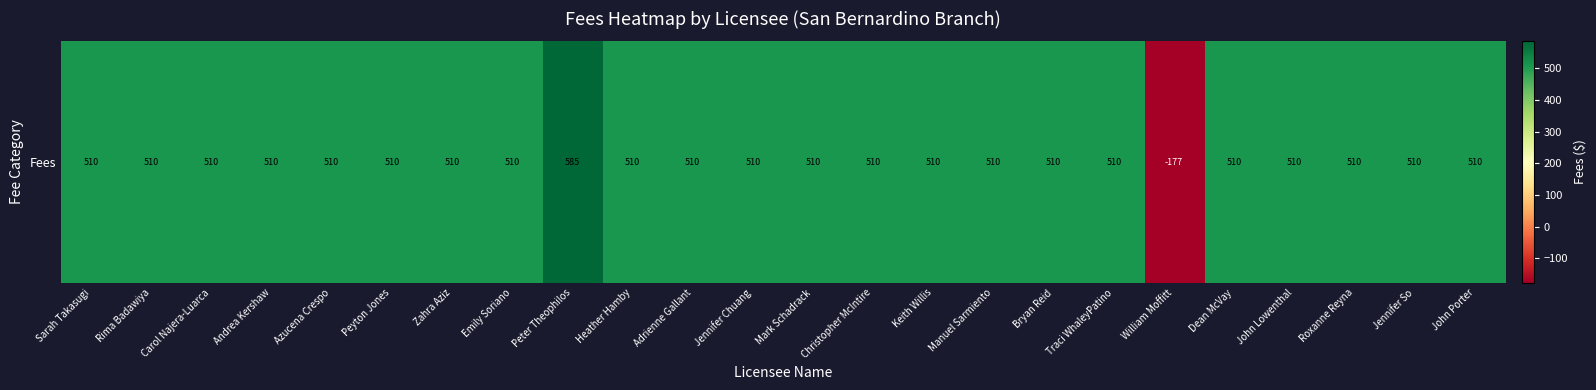

Reading left to right, list all the values displayed in this chart.

510.0	510.0	510.0	510.0	510.0	510.0	510.0	510.0	585.0	510.0	510.0	510.0	510.0	510.0	510.0	510.0	510.0	510.0	-177.4	510.0	510.0	510.0	510.0	510.0